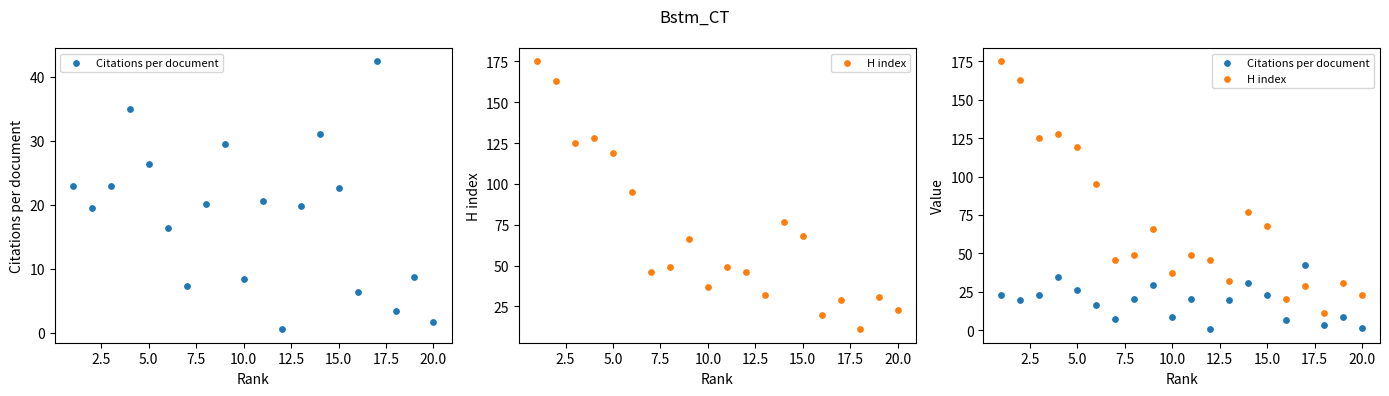

Which series has the largest total across all categories?

H index